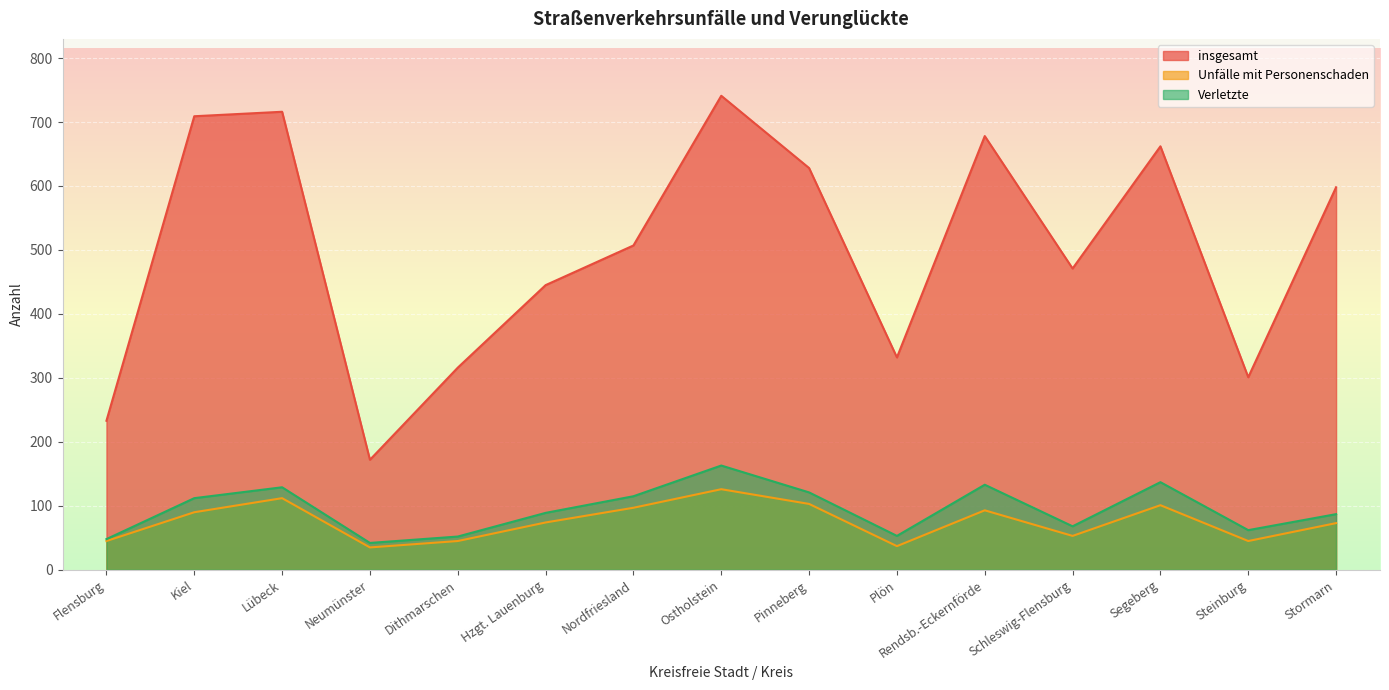

How many series are shown in this chart?

3